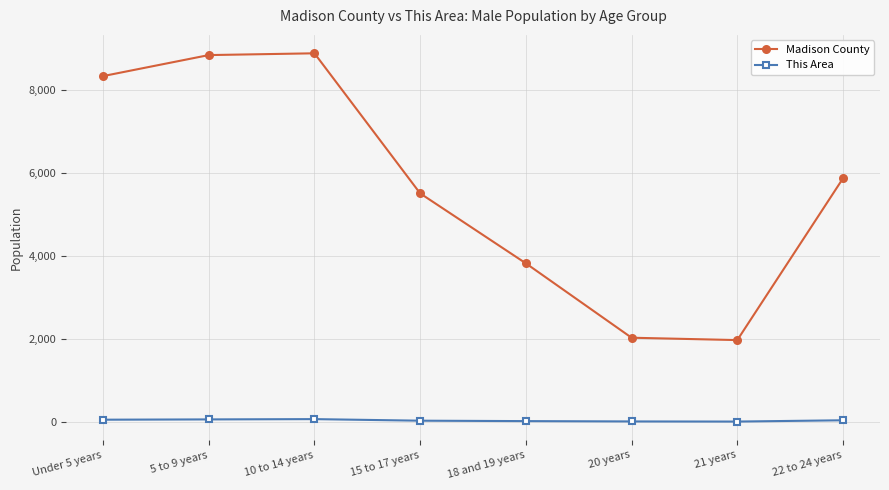

What is the total value across all series at Under 5 years?

8401